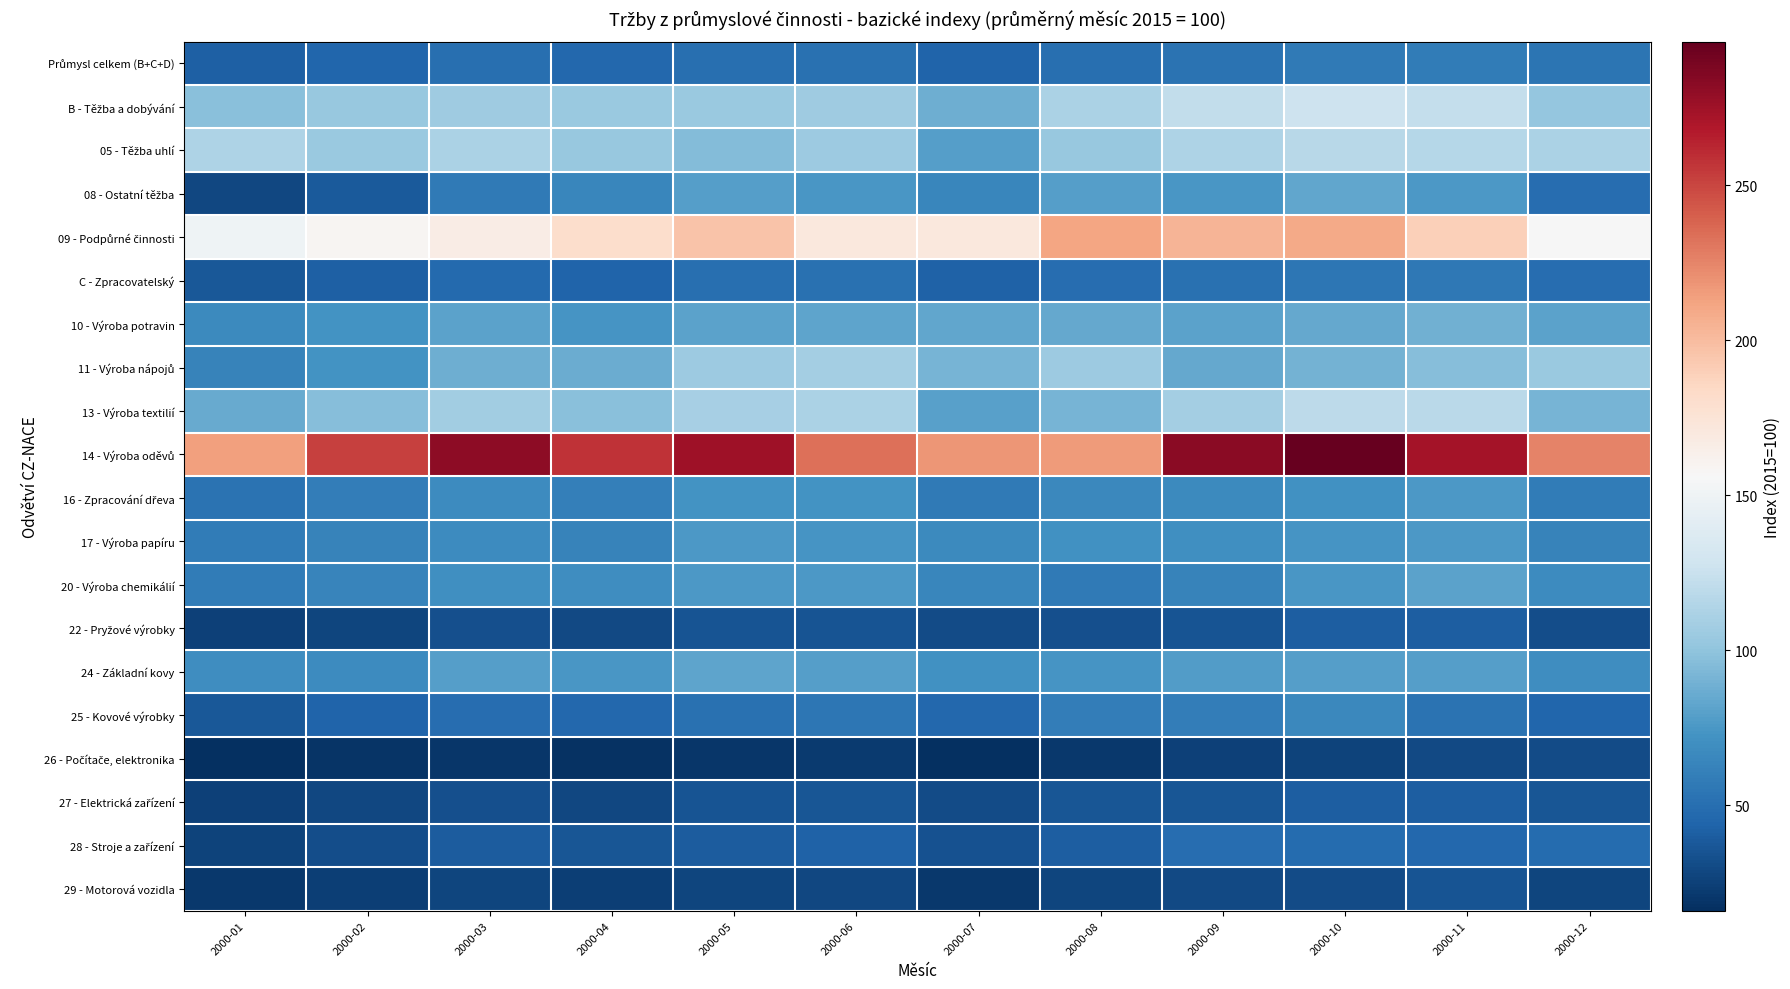

Which label corresponds to the largest value in the chart?

2000-10